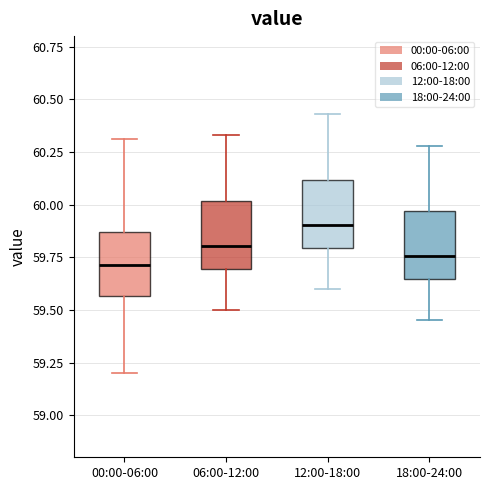

Reading left to right, read every box against the y-axis: the position of its median line, the range the box covers, and the ends of its whiskers. The values are not printed on the chart, so give them approximately, as read against the axis.

00:00-06:00: median 59.70, box 59.55 to 59.85, whiskers 59.20 to 60.30
06:00-12:00: median 59.80, box 59.70 to 60.00, whiskers 59.50 to 60.35
12:00-18:00: median 59.90, box 59.80 to 60.10, whiskers 59.60 to 60.45
18:00-24:00: median 59.75, box 59.65 to 59.95, whiskers 59.45 to 60.30